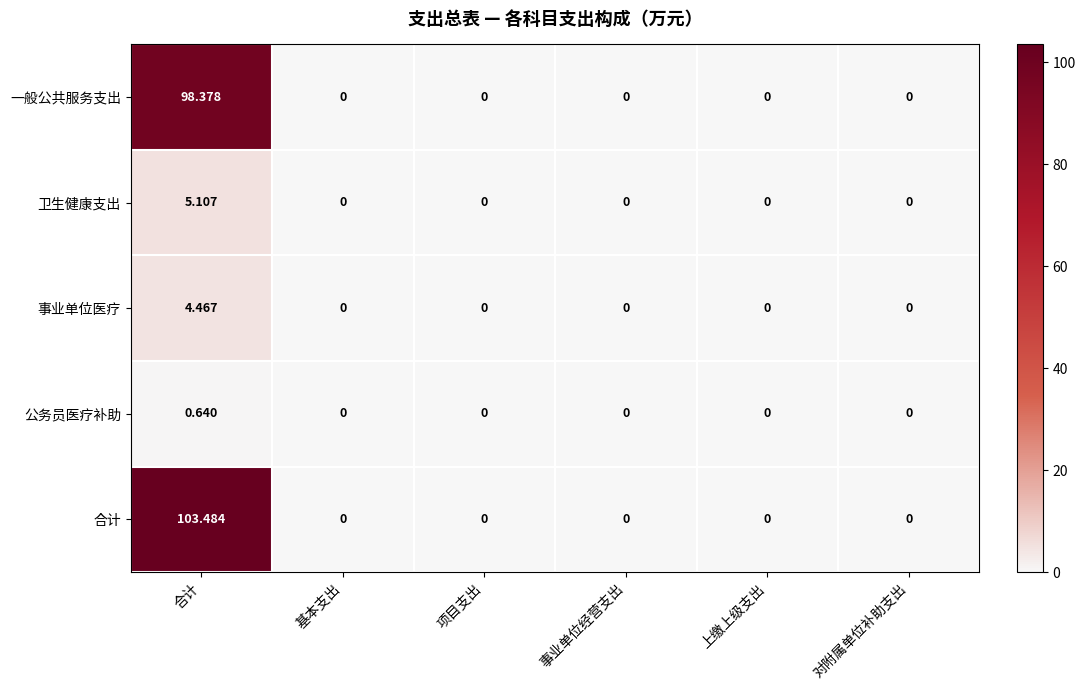

At which category is the sum across all series the highest?

合计